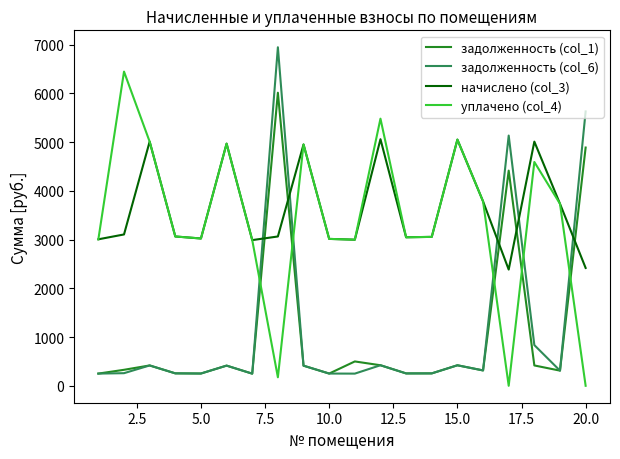

True or false: задолженность (col_1) and начислено (col_3) cross at least once.

True